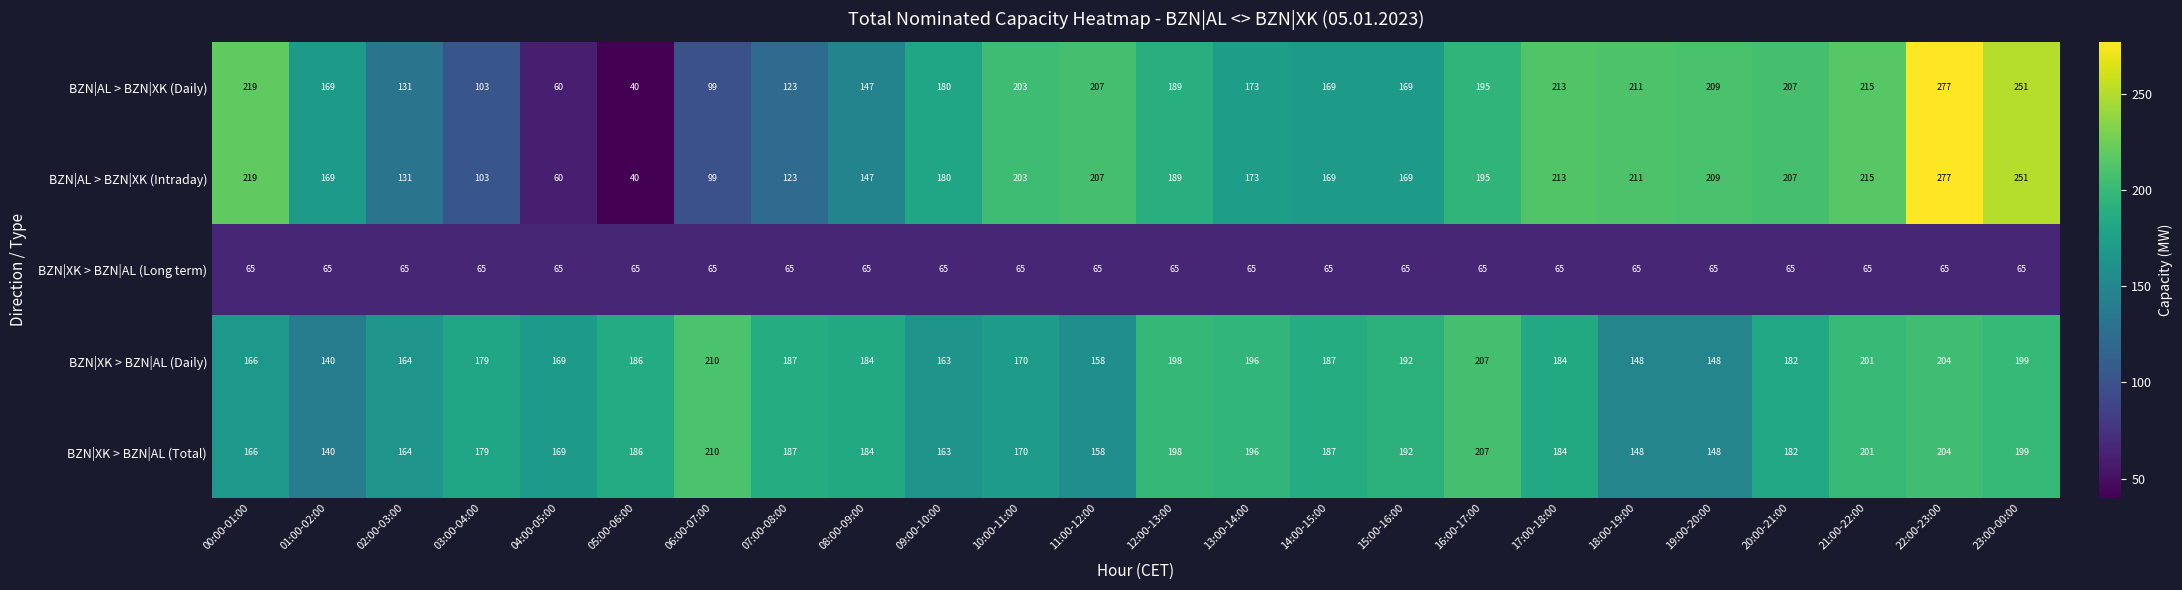

At which label is BZN|XK > BZN|AL (Daily) closest to 175?

03:00-04:00